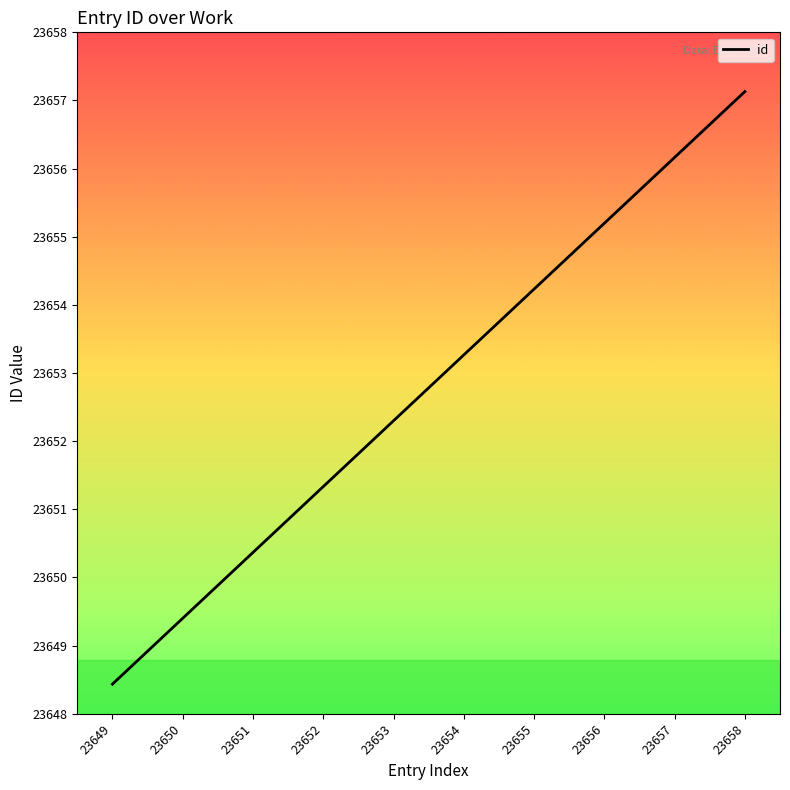

Does the chart display data point markers on the line(s)?

No